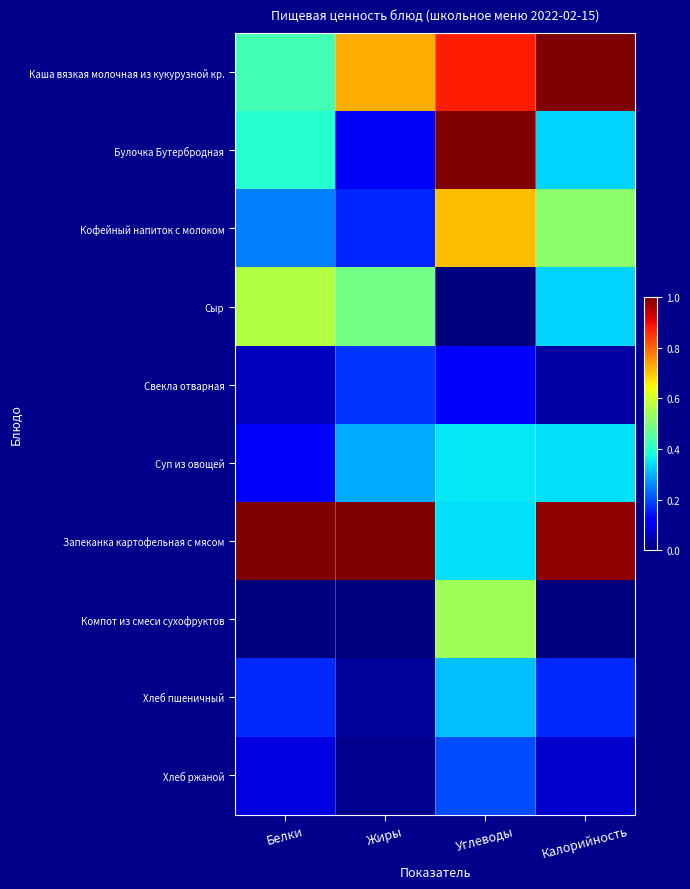

What is the spread (max minus min) of values at Углеводы?

1.0